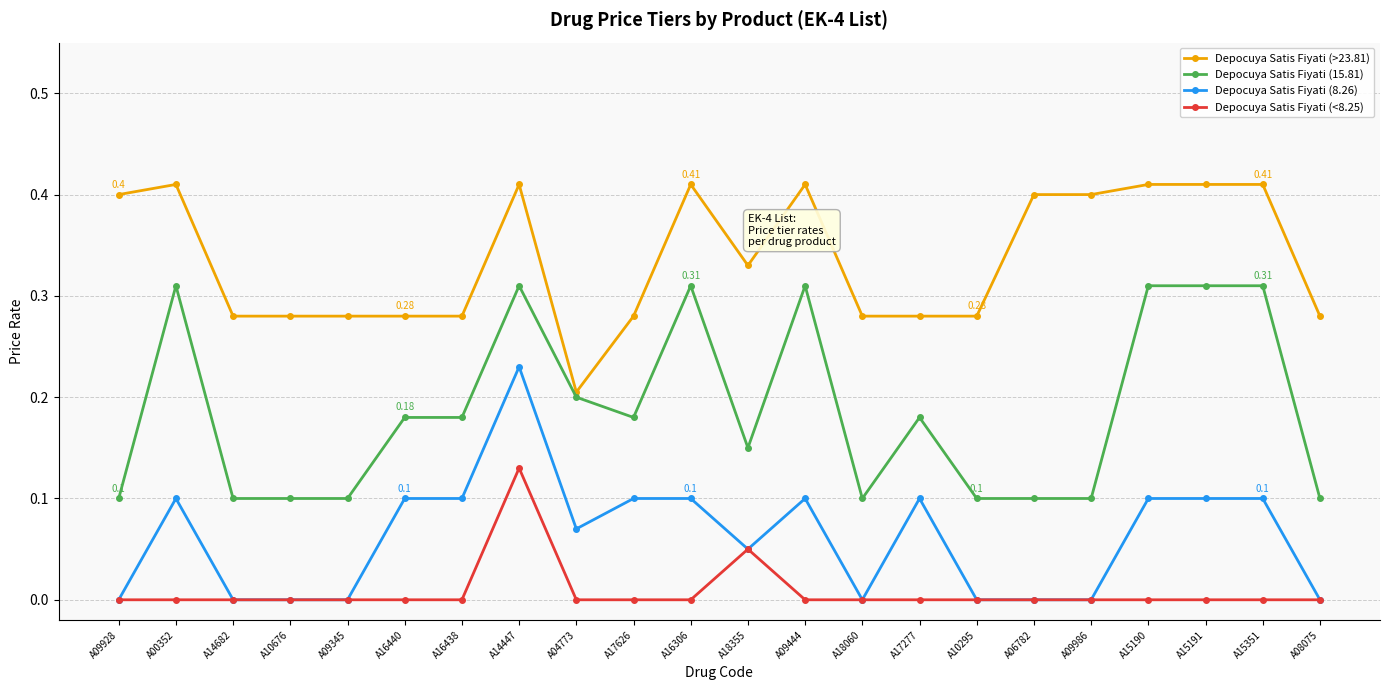

At which label does Depocuya Satis Fiyati (<8.25) reach its peak?

A14447